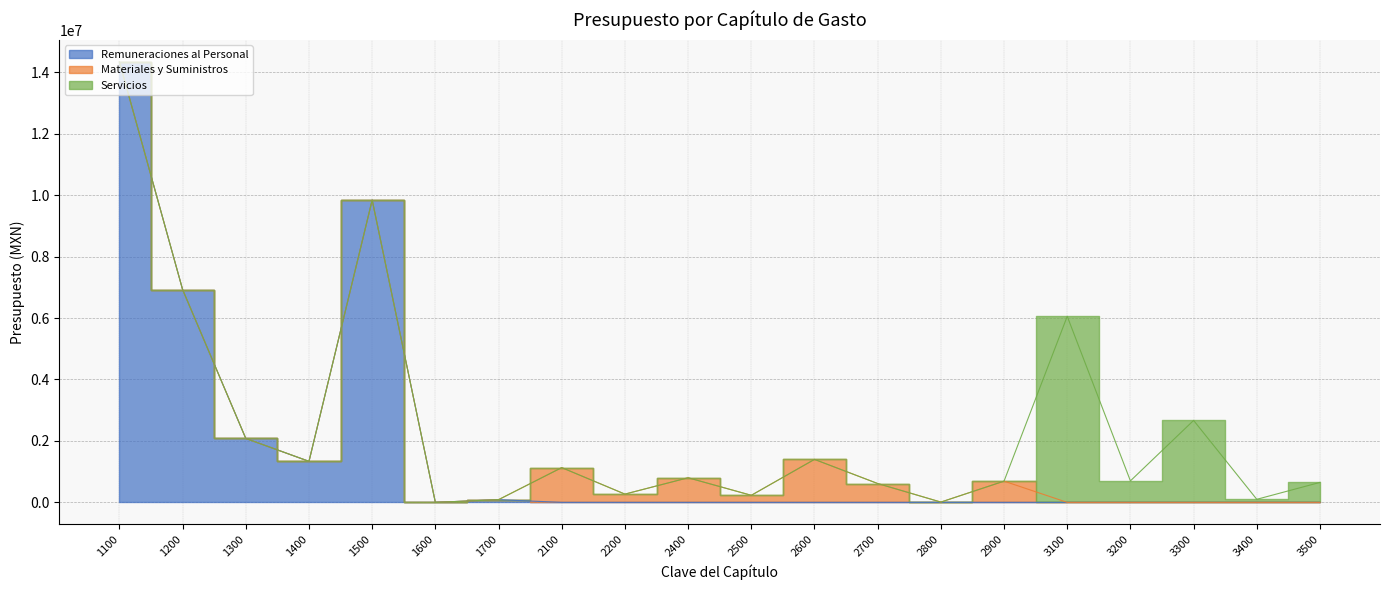

True or false: Materiales y Suministros and Remuneraciones al Personal cross at least once.

True